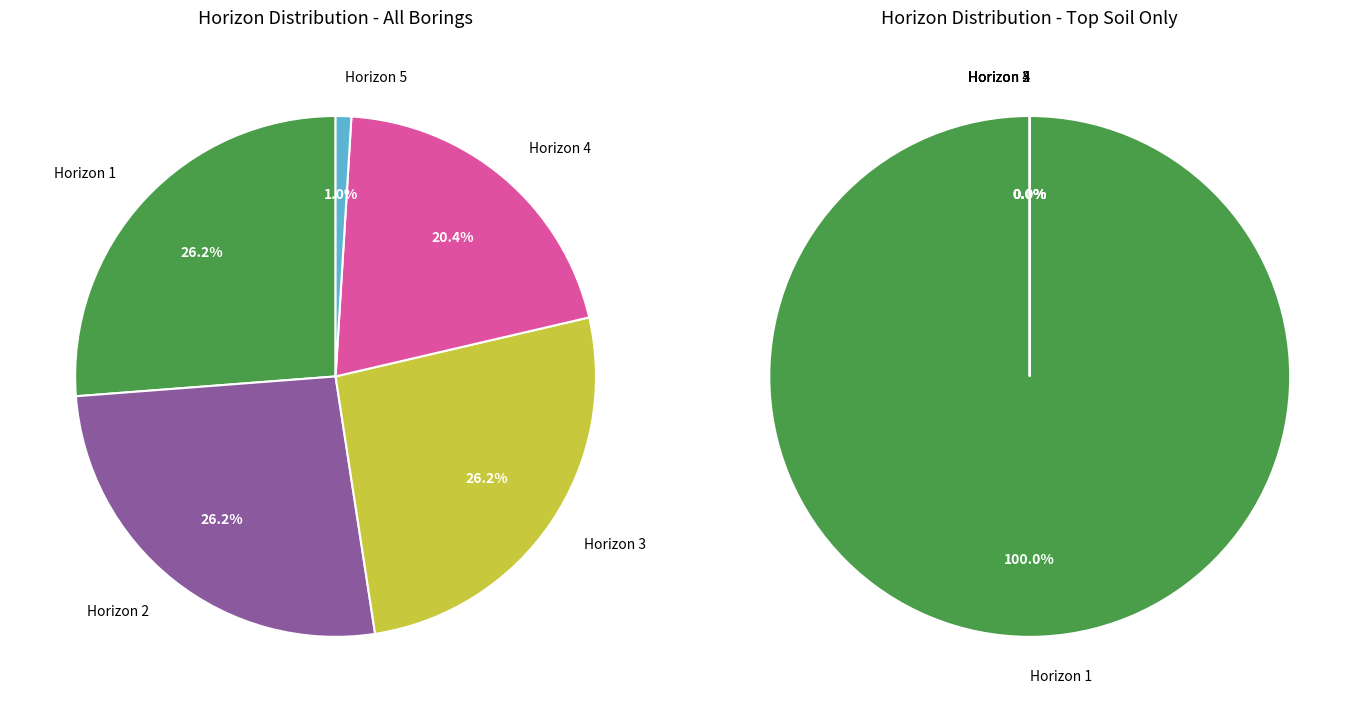

Rank the categories by value from highest to lowest.

Horizon 1, Horizon 2, Horizon 3, Horizon 4, Horizon 5